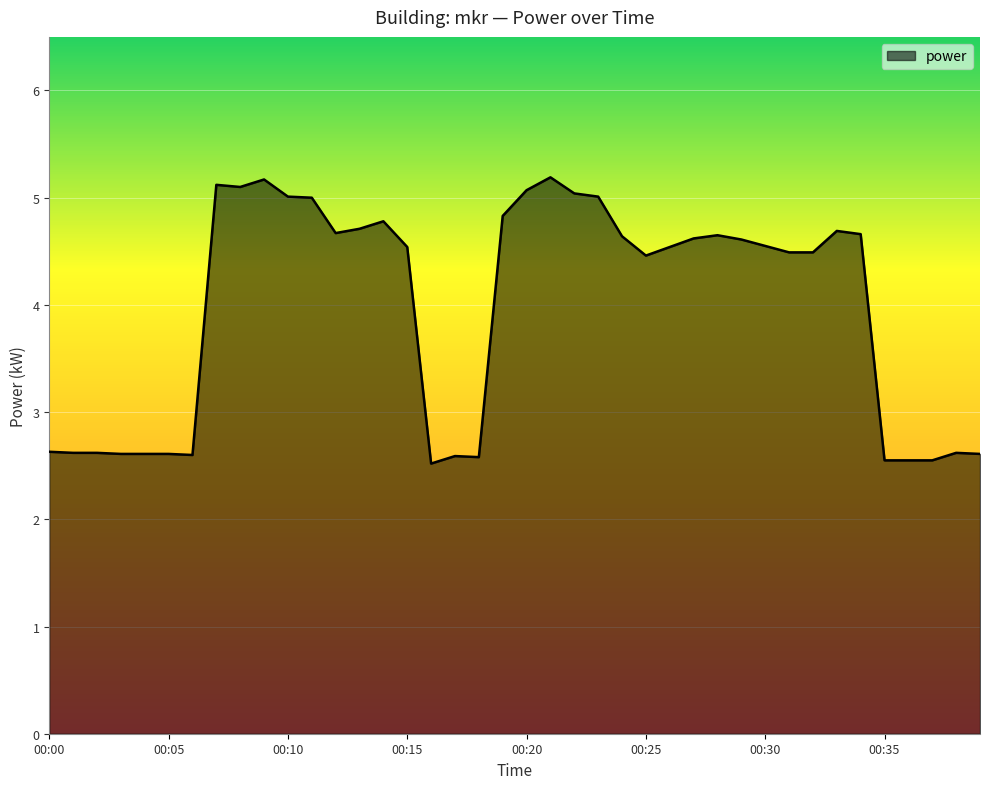

What is the greatest value displayed?

5.2